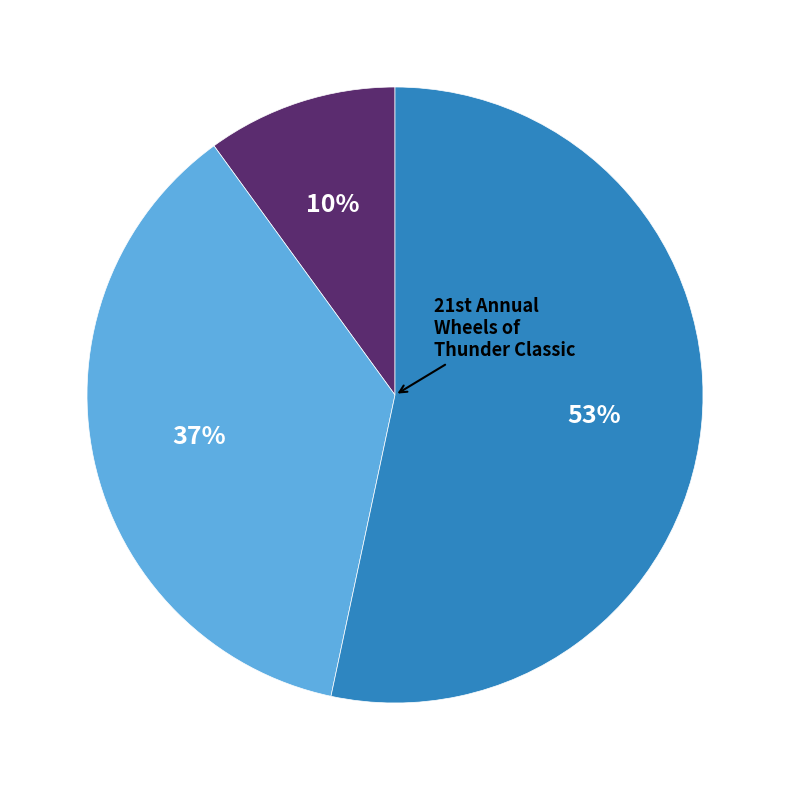

To the nearest percent, what is the difference between the largest and smallest slice percentages?

43%